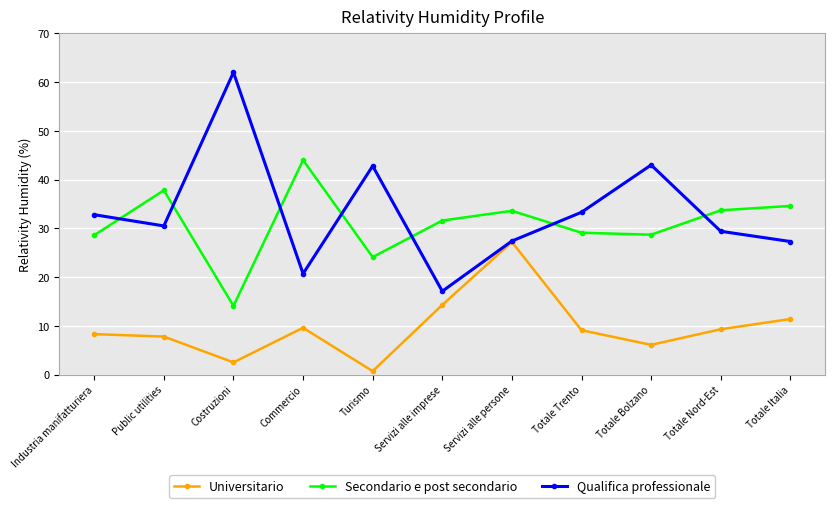

What position from the left is Public utilities?

2